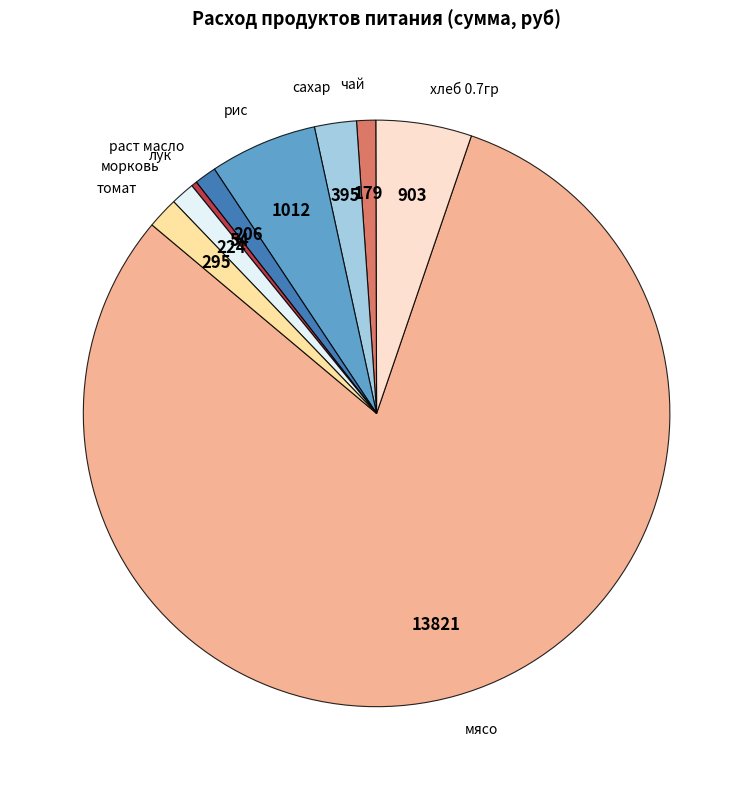

Is there any slice that represents more than half of the pie?

Yes